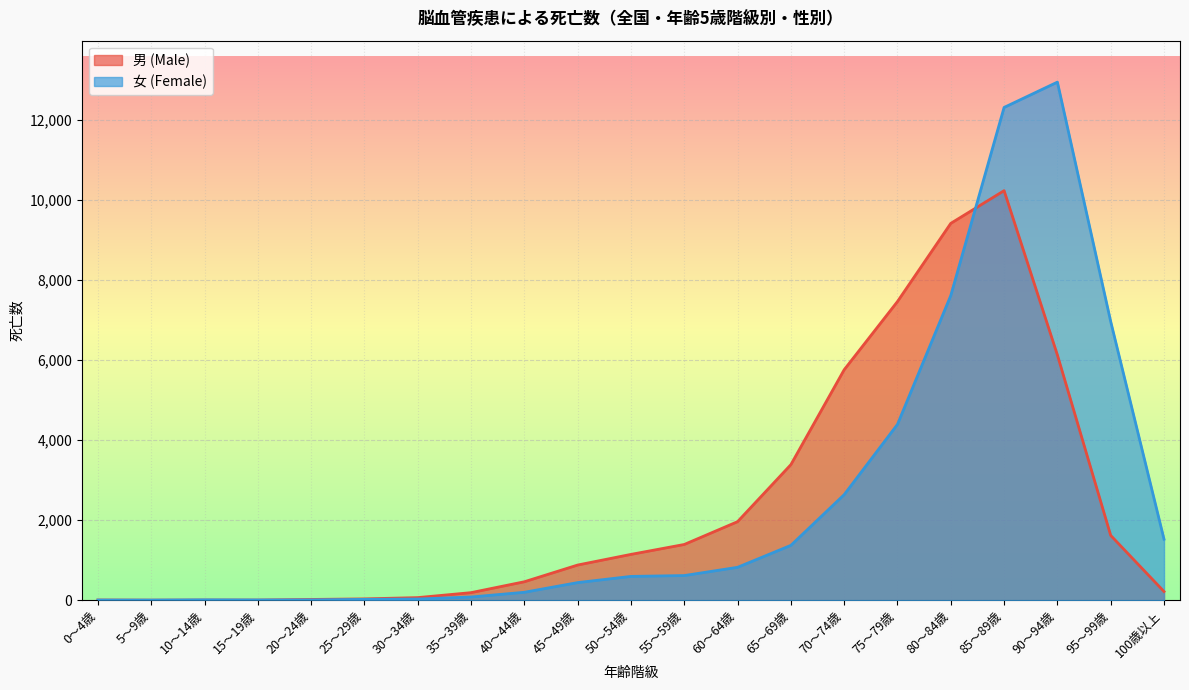

What is the difference between the maximum and minimum values in the 女 (Female) series?

12946